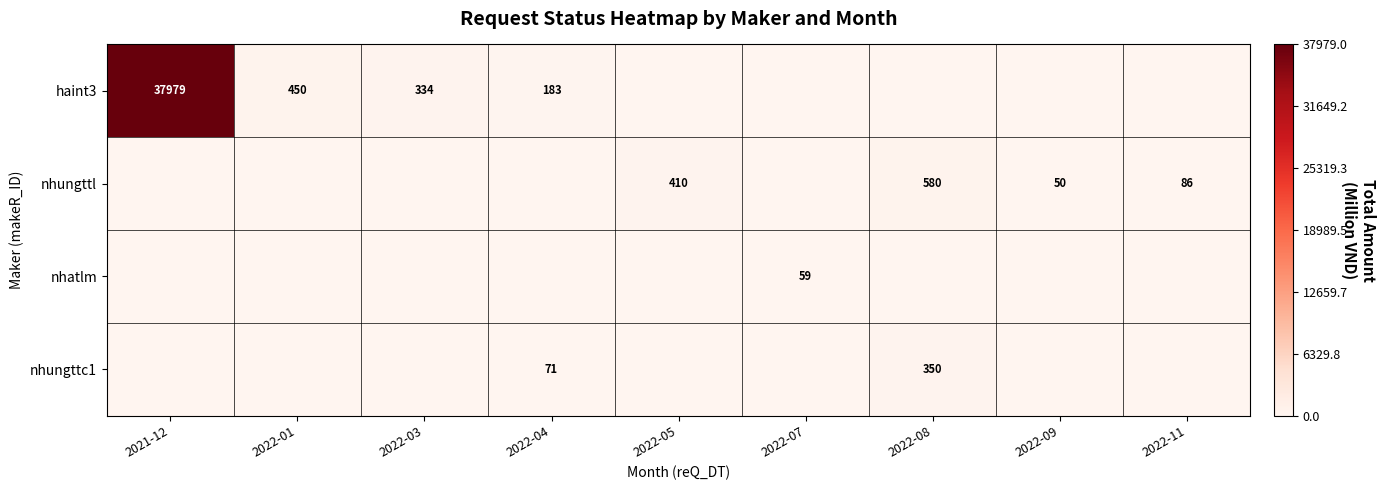

Count the number of data series in this chart.

4